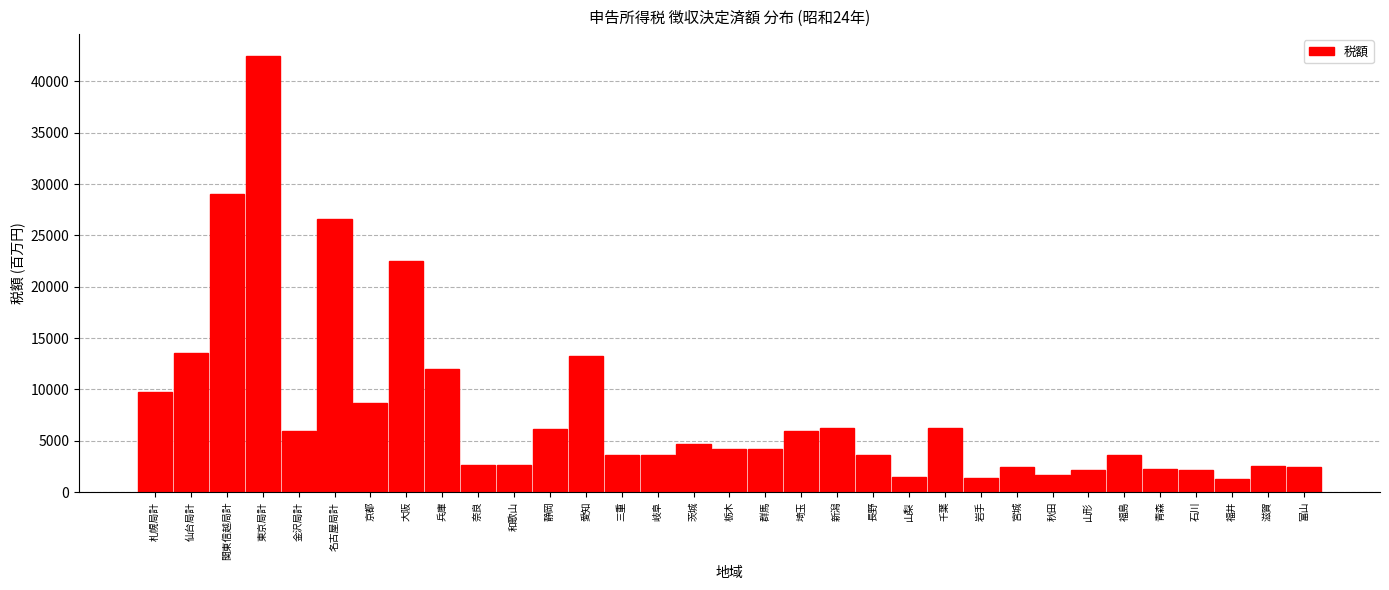

What is the value of the 22nd bar from the left?

1436